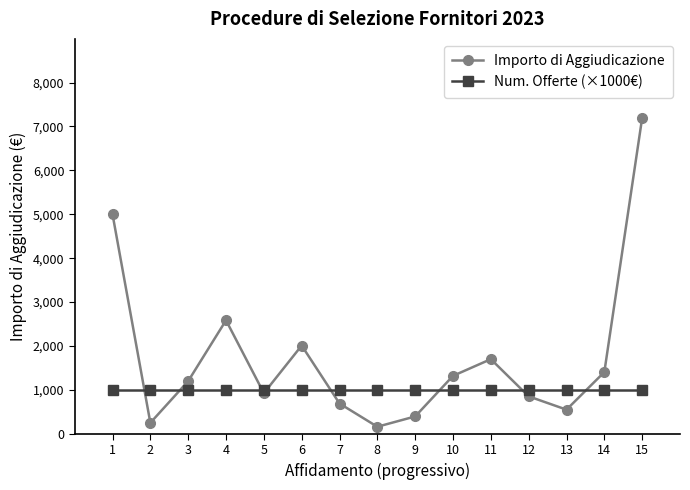

Rank the series at 15 from lowest to highest value.

Num. Offerte (×1000€), Importo di Aggiudicazione